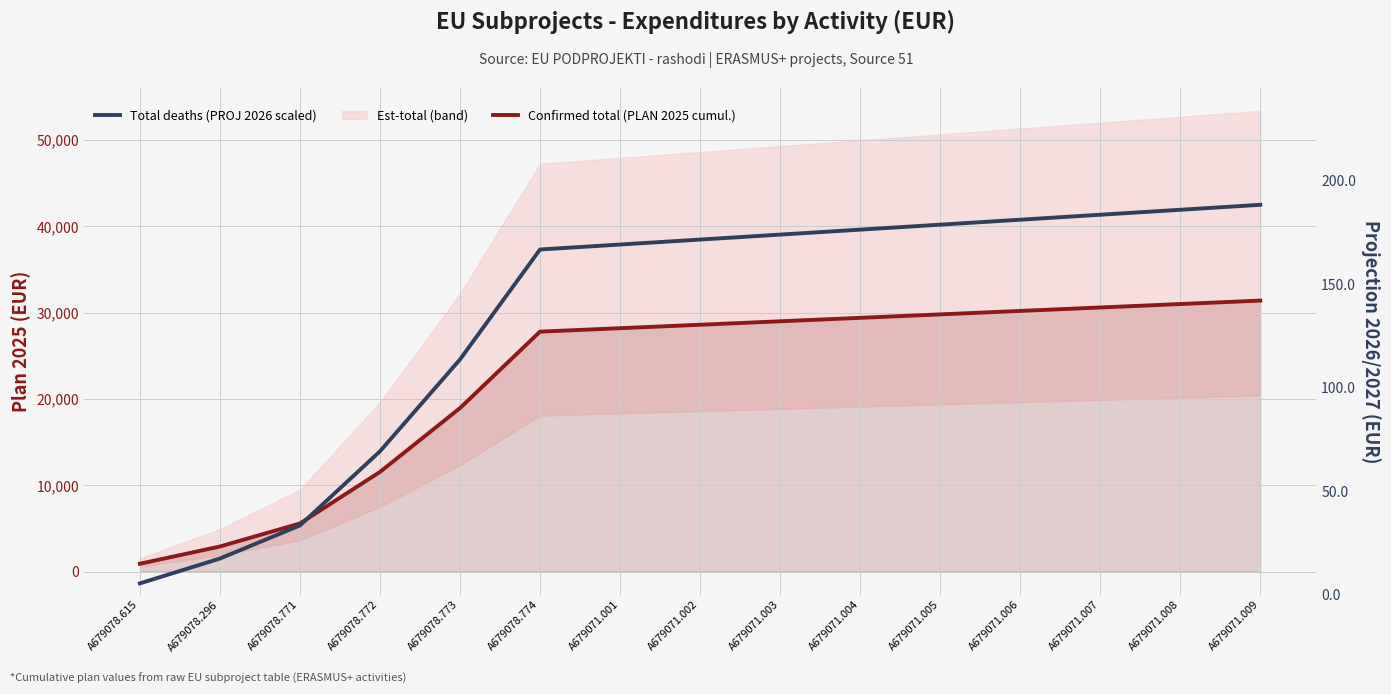

What is the lowest value of the Total deaths (PROJ 2026 scaled) series?

5.4